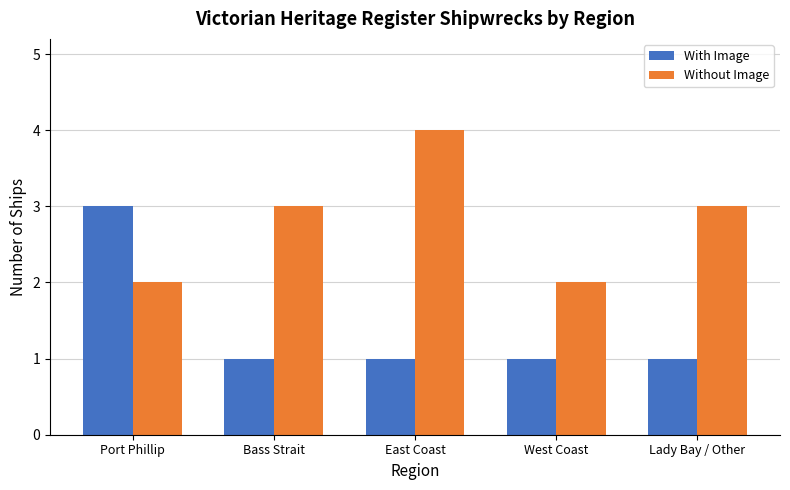

Rank the series by their maximum value, from highest to lowest.

Without Image, With Image